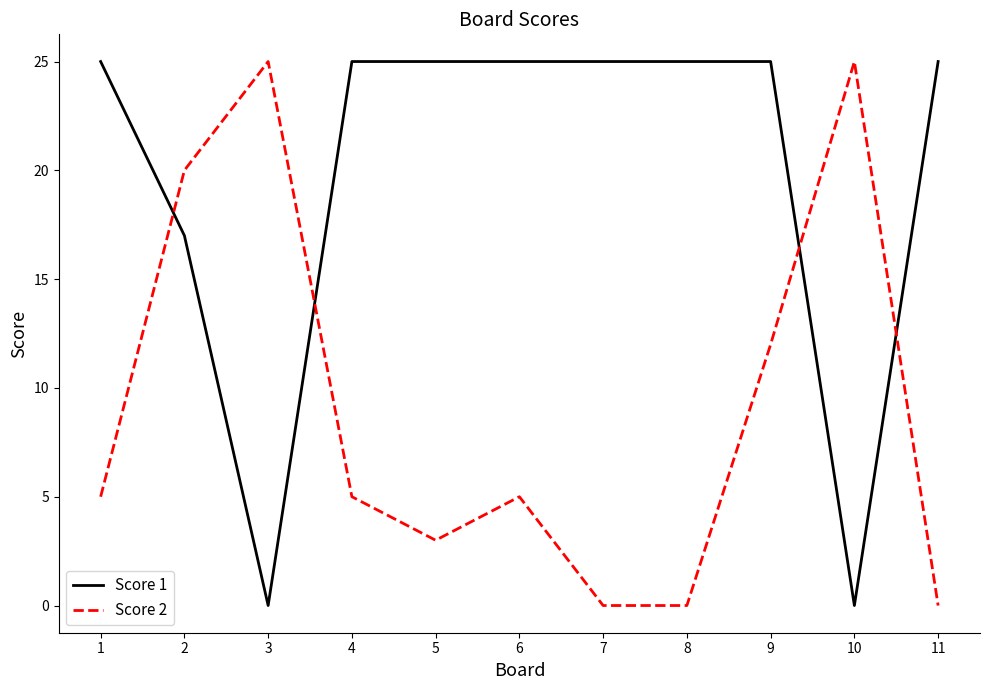

Does the chart have visible grid lines?

No